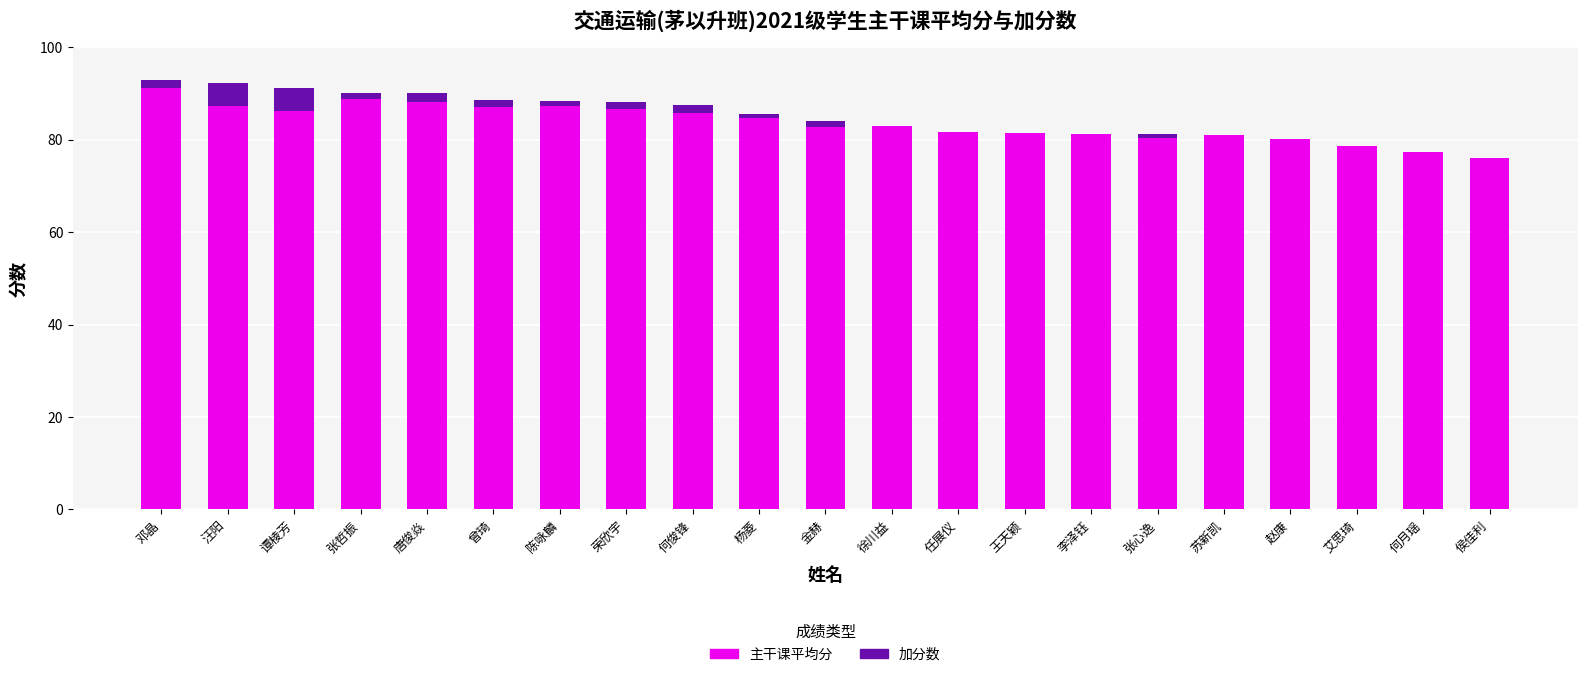

How many distinct data groups are displayed?

2